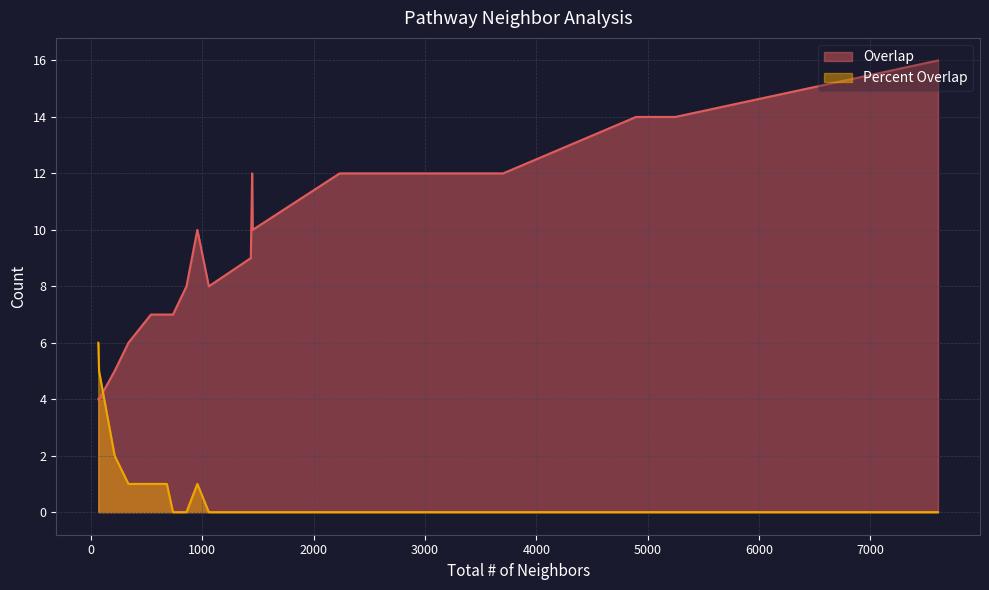

What is the maximum value shown in the chart?

16